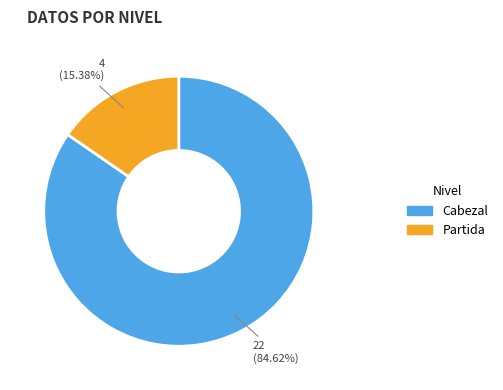

Count the number of slices in the pie.

2